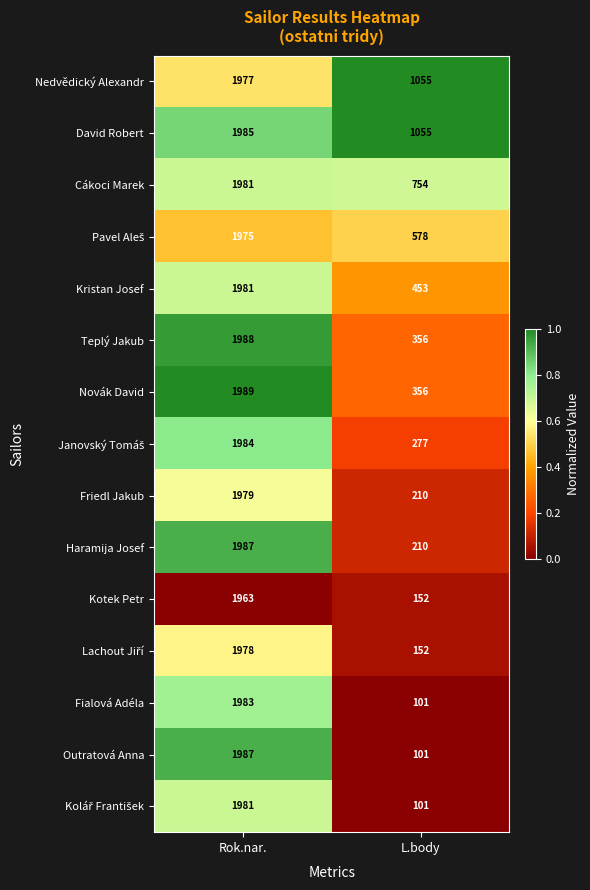

Between Rok.nar. and L.body, which series saw the biggest shift?

Outratová Anna